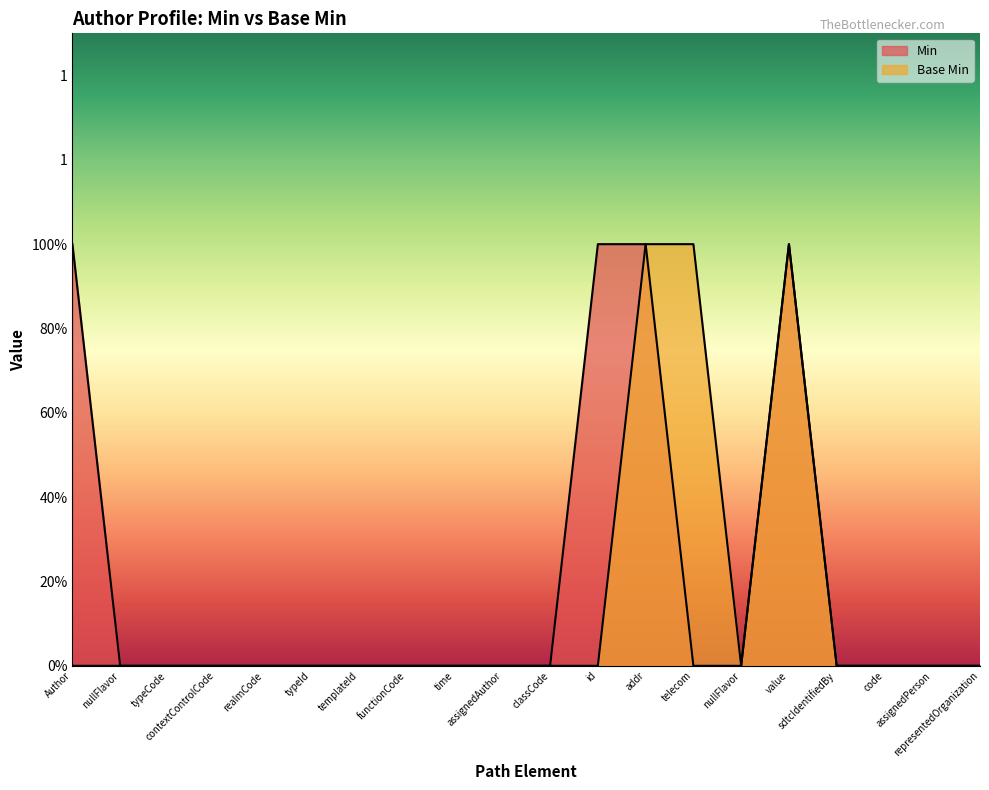

What is the difference between the second highest and second lowest values in the Base Min series?

1